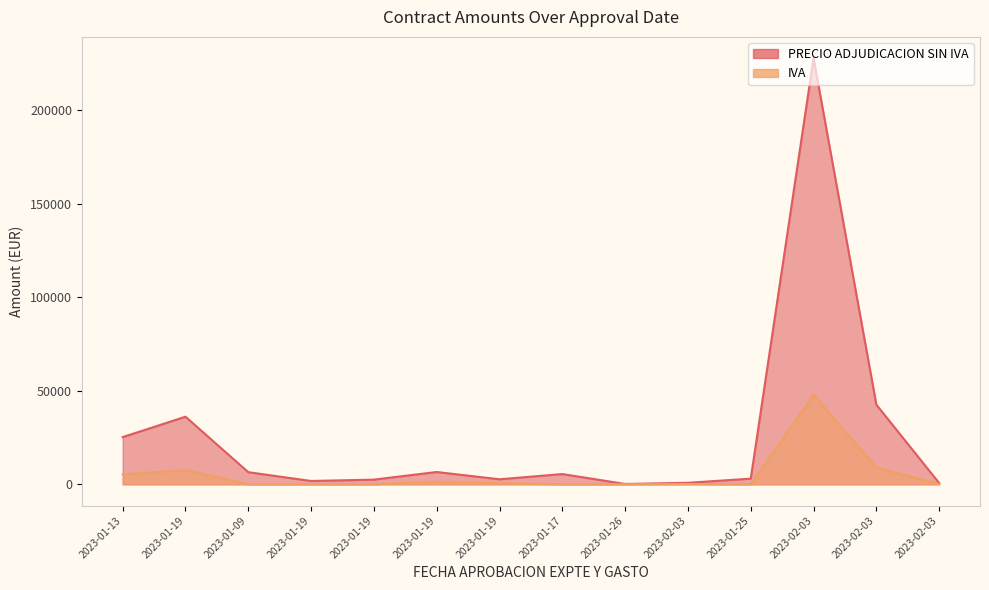

How many data points in IVA are less than 173?

7